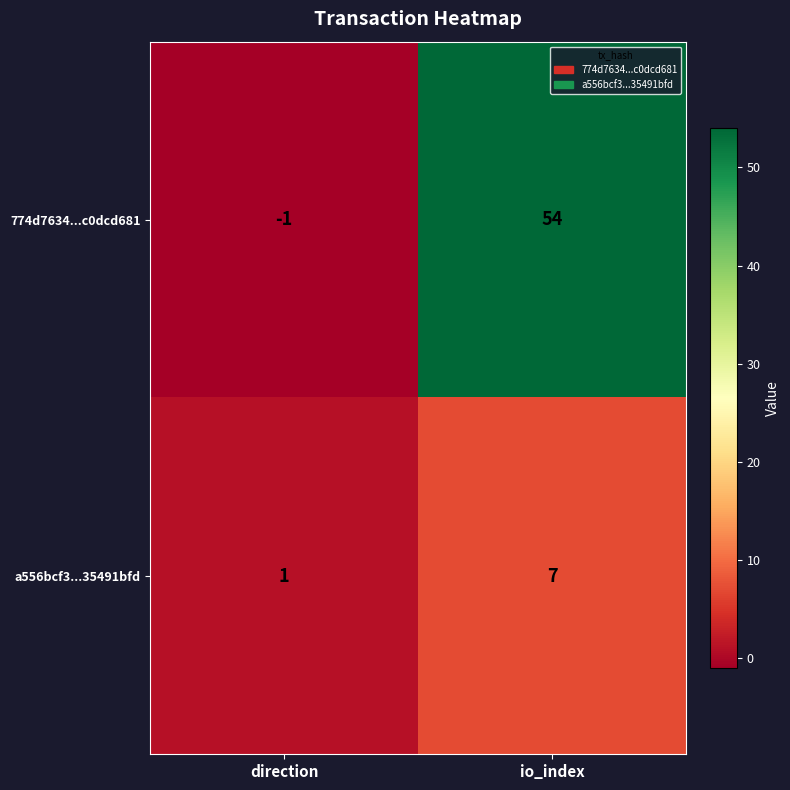

True or false: 774d7634...c0dcd681 has a value of 18 at io_index.

False